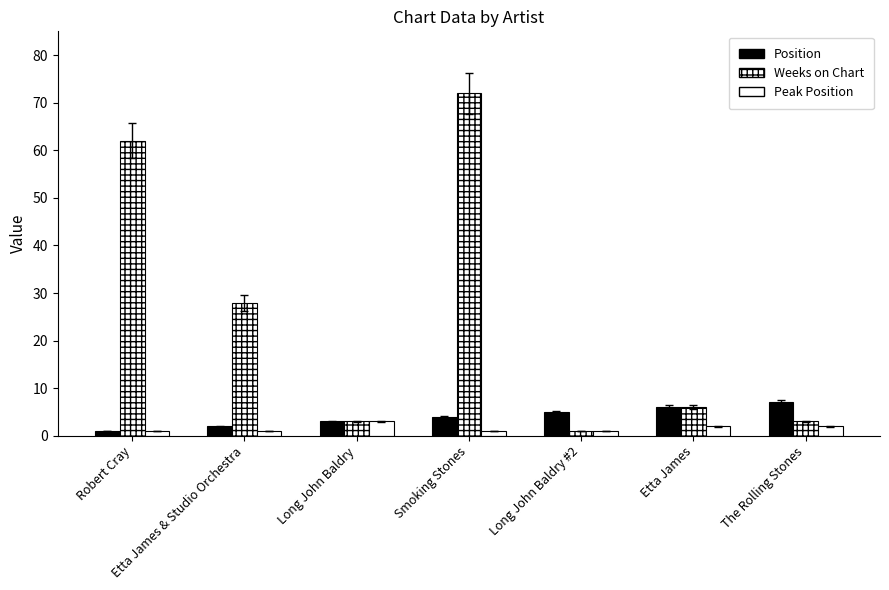

True or false: Weeks on Chart has a value of 62 at Robert Cray.

True